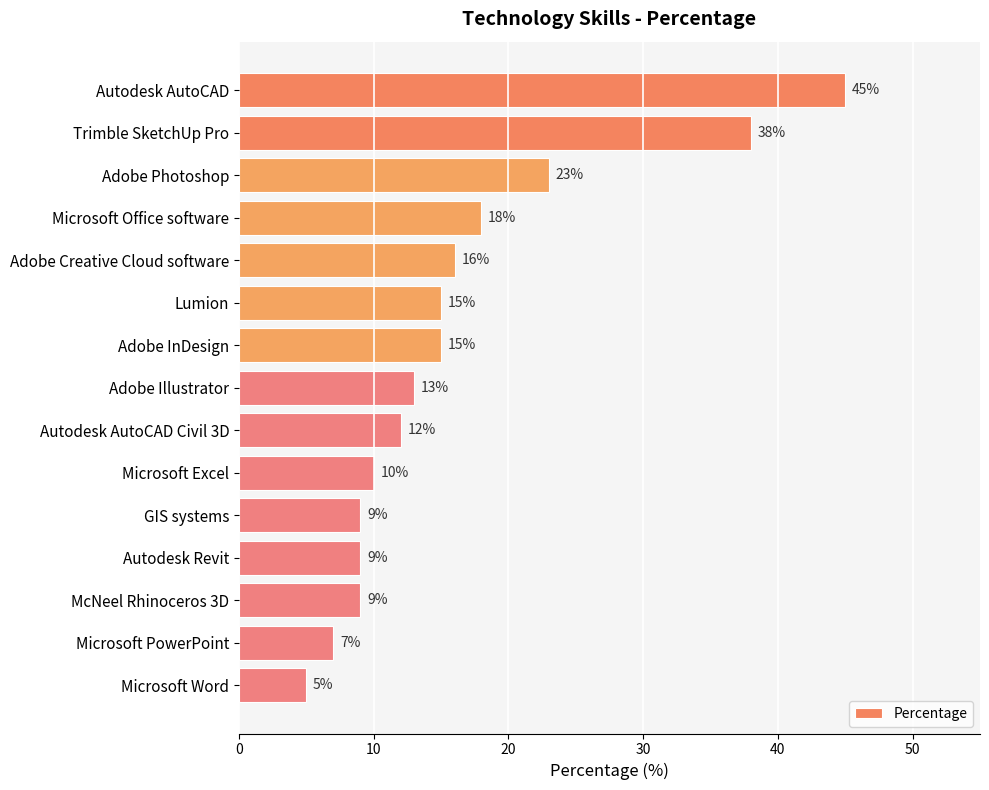

Which label corresponds to the smallest value in the chart?

Microsoft Word